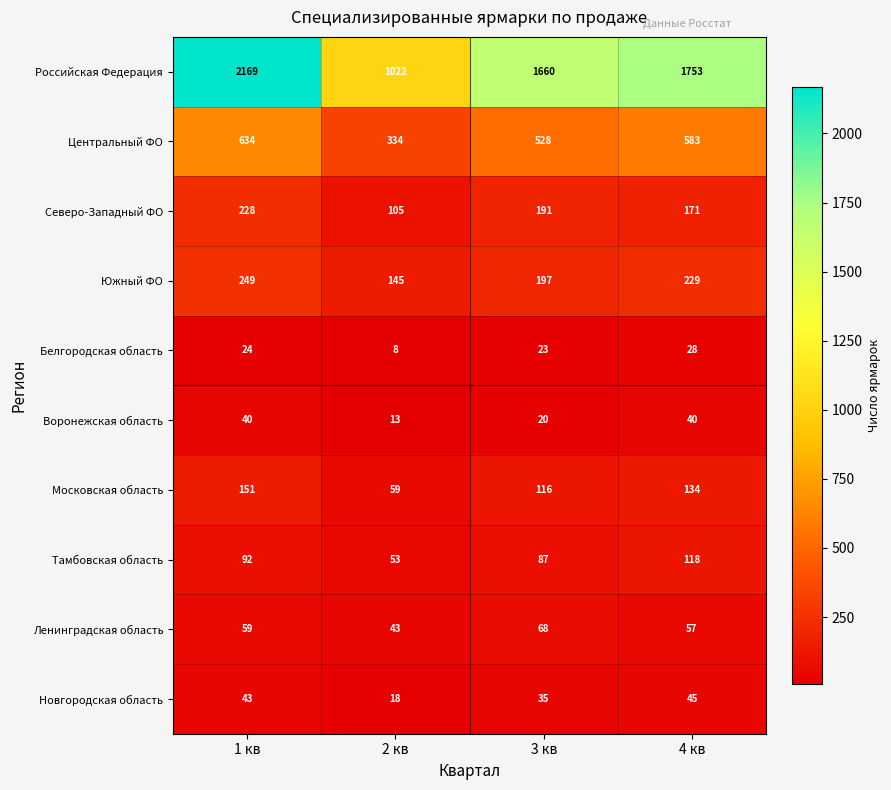

What is the maximum value shown in the chart?

2169